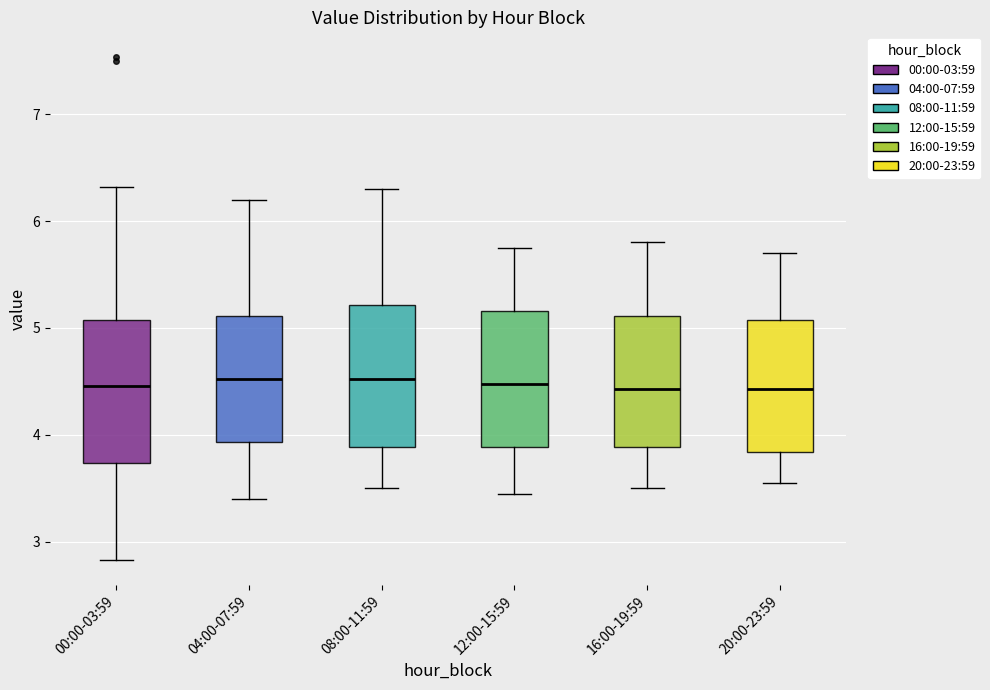

Reading left to right, transcribe this box plot: for each box, give where its median line is, the range the box spans, and where its two whiskers end, as read against the y-axis. The values are not printed on the chart, so give them approximately, as read against the axis.

00:00-03:59: median 4.5, box 3.7 to 5.1, whiskers 2.8 to 6.3
04:00-07:59: median 4.5, box 3.9 to 5.1, whiskers 3.4 to 6.2
08:00-11:59: median 4.5, box 3.9 to 5.2, whiskers 3.5 to 6.3
12:00-15:59: median 4.5, box 3.9 to 5.2, whiskers 3.5 to 5.8
16:00-19:59: median 4.4, box 3.9 to 5.1, whiskers 3.5 to 5.8
20:00-23:59: median 4.4, box 3.8 to 5.1, whiskers 3.6 to 5.7